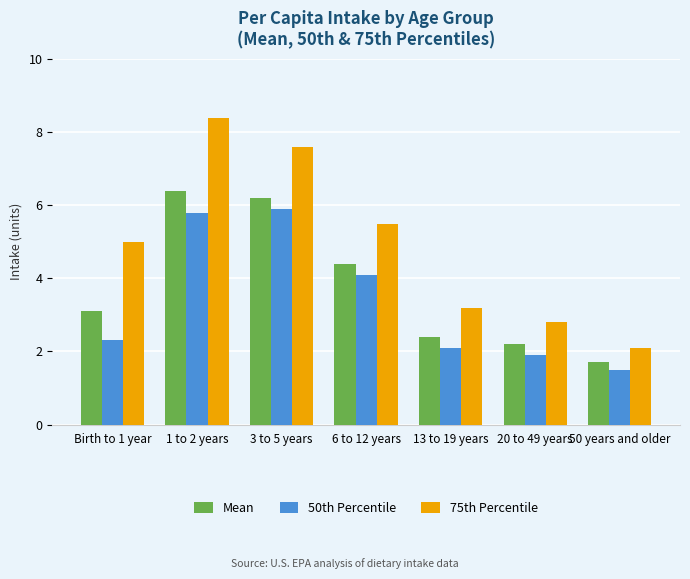

Rank the series by their maximum value, from highest to lowest.

75th Percentile, Mean, 50th Percentile